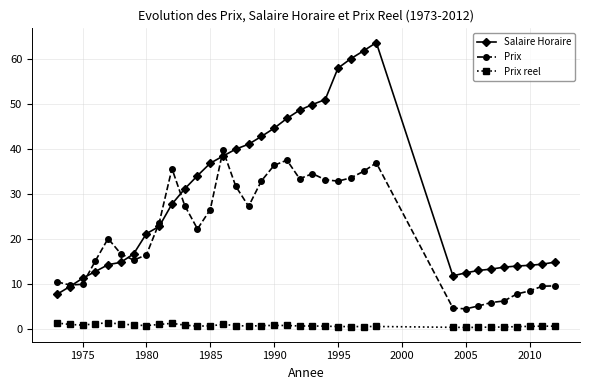

What is the greatest value displayed?

63.7